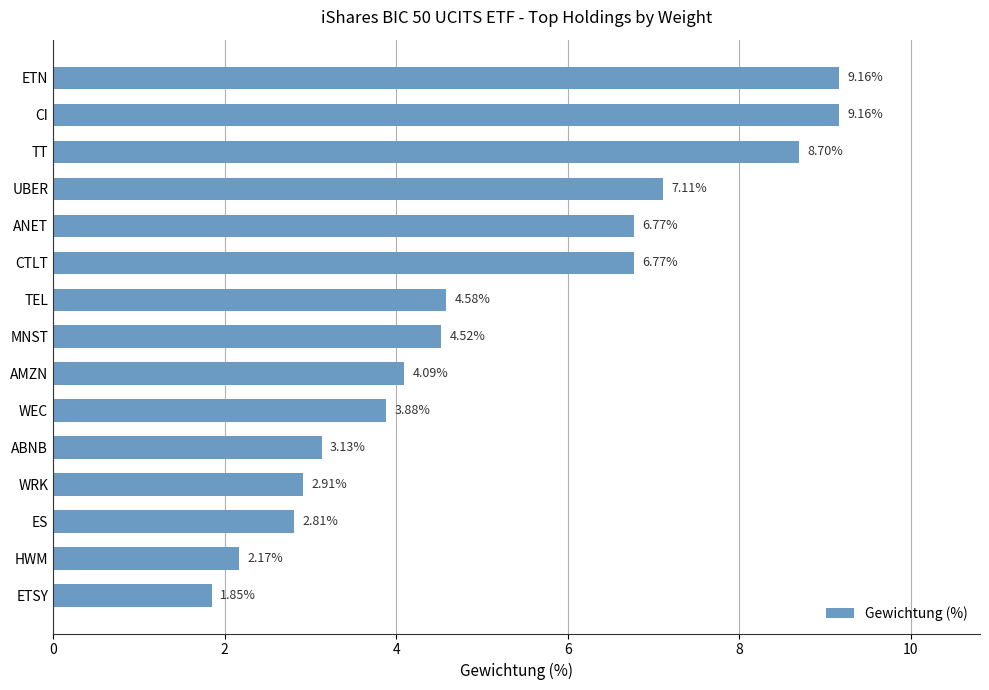

What is the average value?

5.2